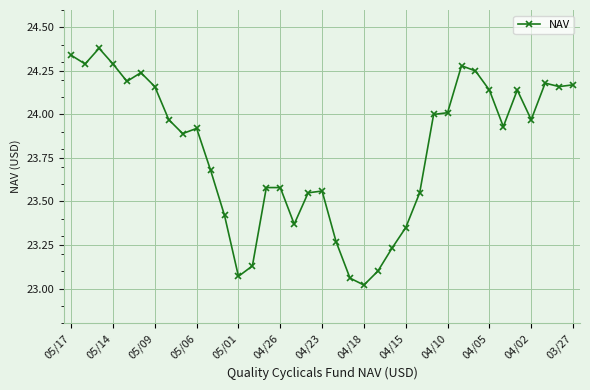

What is the average value?

23.8